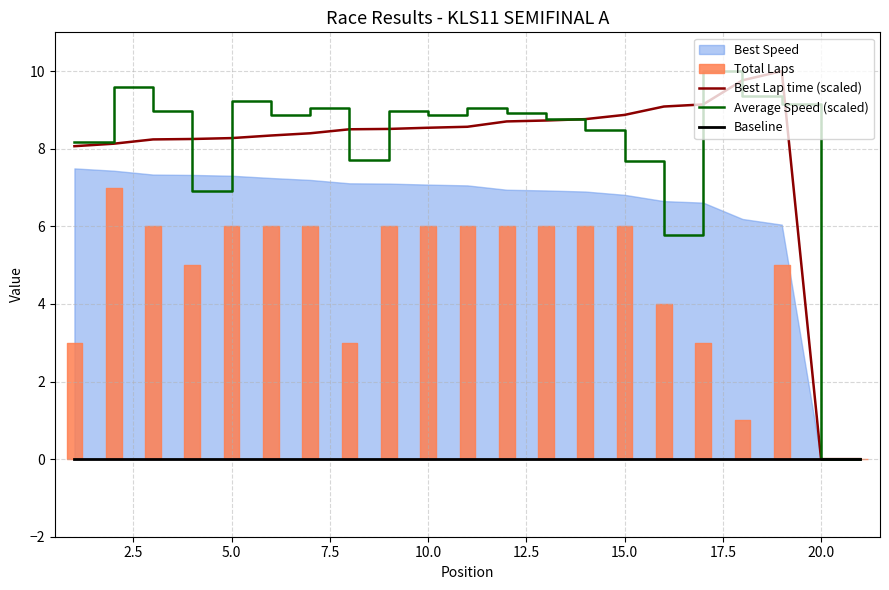

True or false: Average Speed (scaled) has a value of 2.2 at 15.0.

False